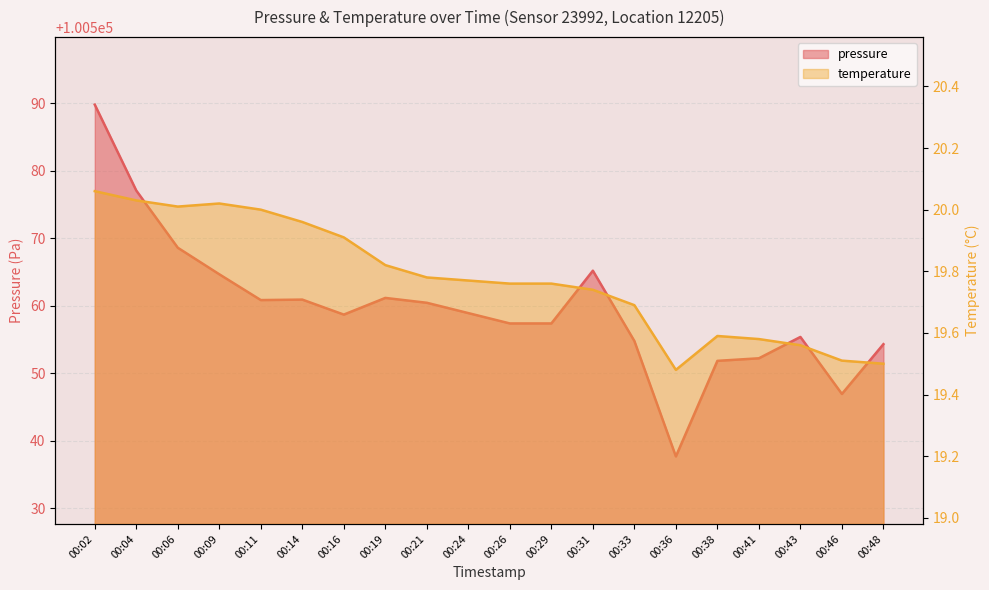

Is the value of temperature at 00:46 greater than the value of pressure at 00:04?

No